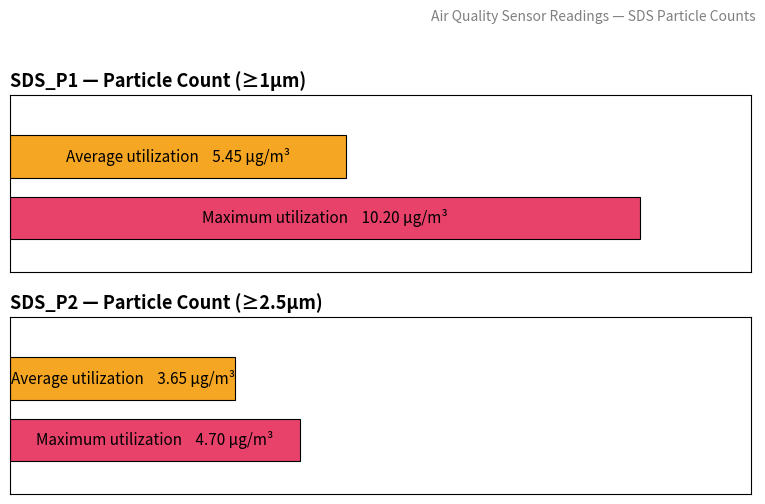

What is the sum of the Maximum utilization values at SDS_P1 and SDS_P2?

14.9